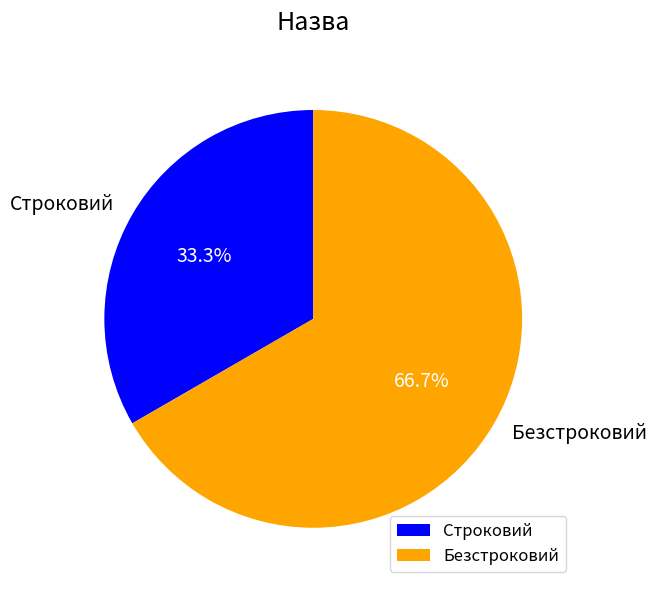

Count the number of slices in the pie.

2